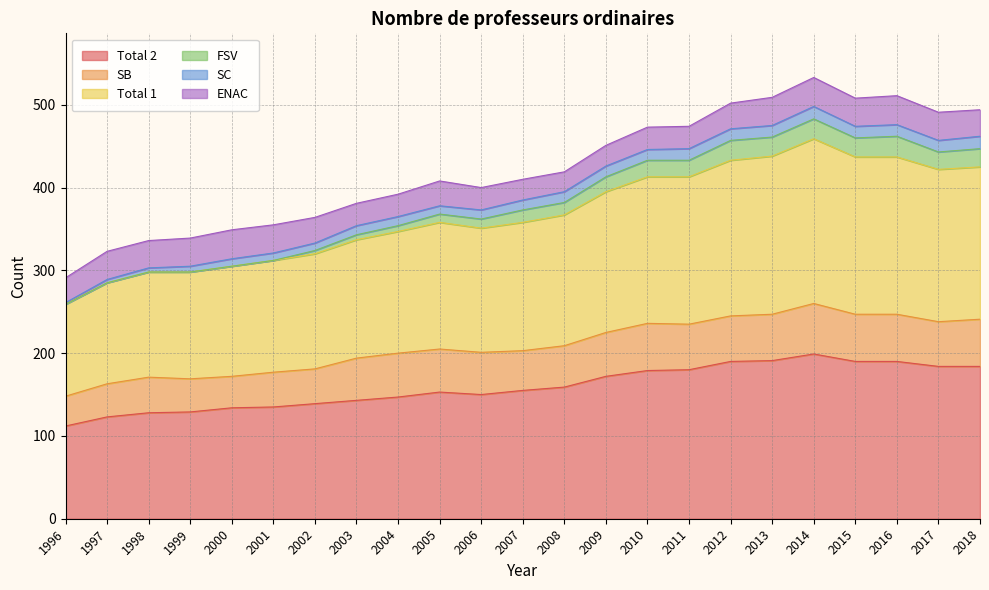

True or false: Total 2 and FSV cross at least once.

False